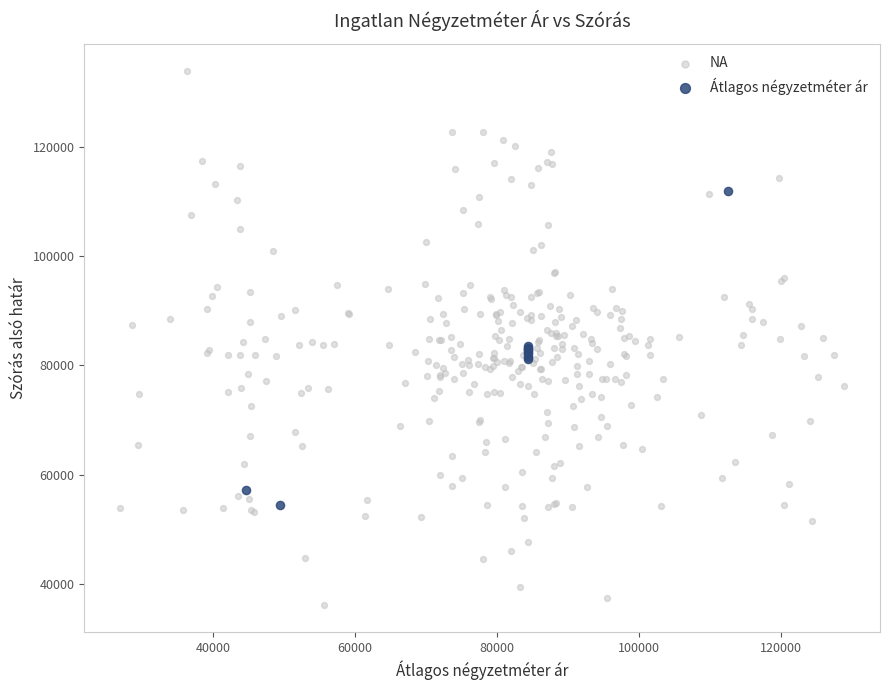

Which series reaches the minimum Y coordinate?

NA